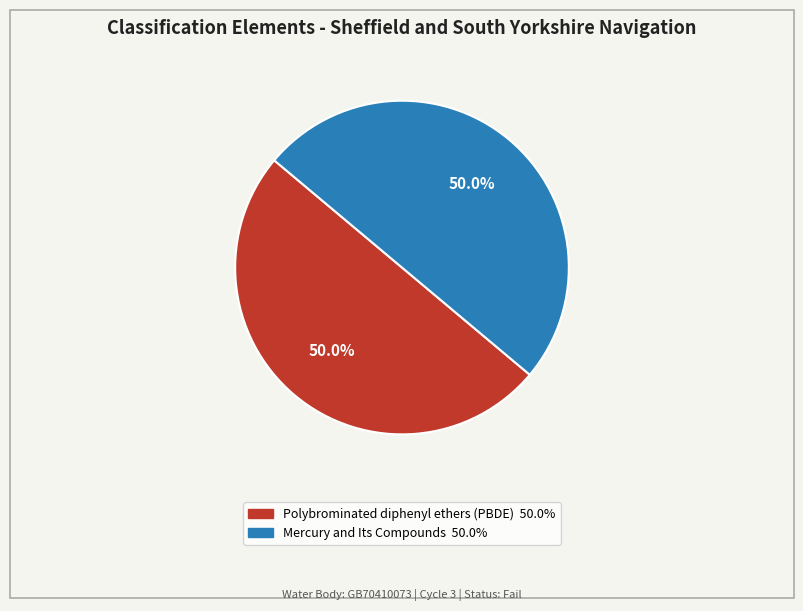

What is the total percentage of Polybrominated diphenyl ethers (PBDE) and Mercury and Its Compounds?

100.0%